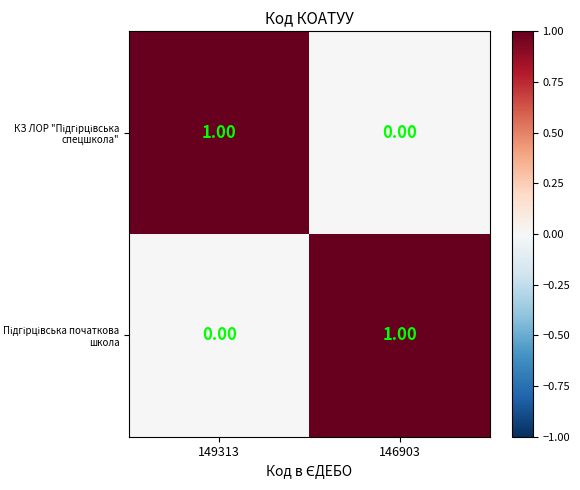

How many data points does each series have?

2